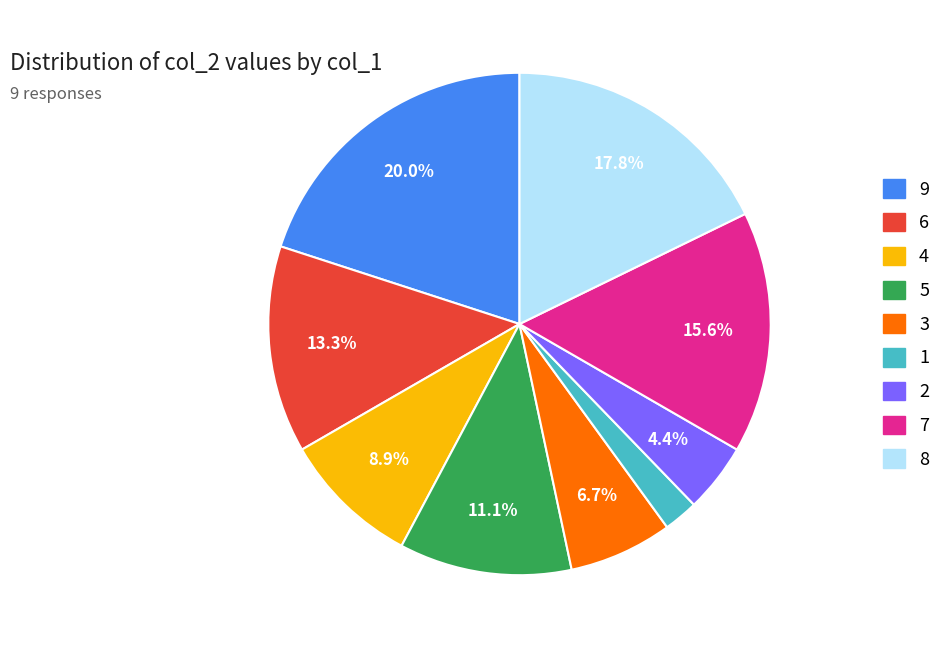

True or false: 2 accounts for 4% of the total.

True